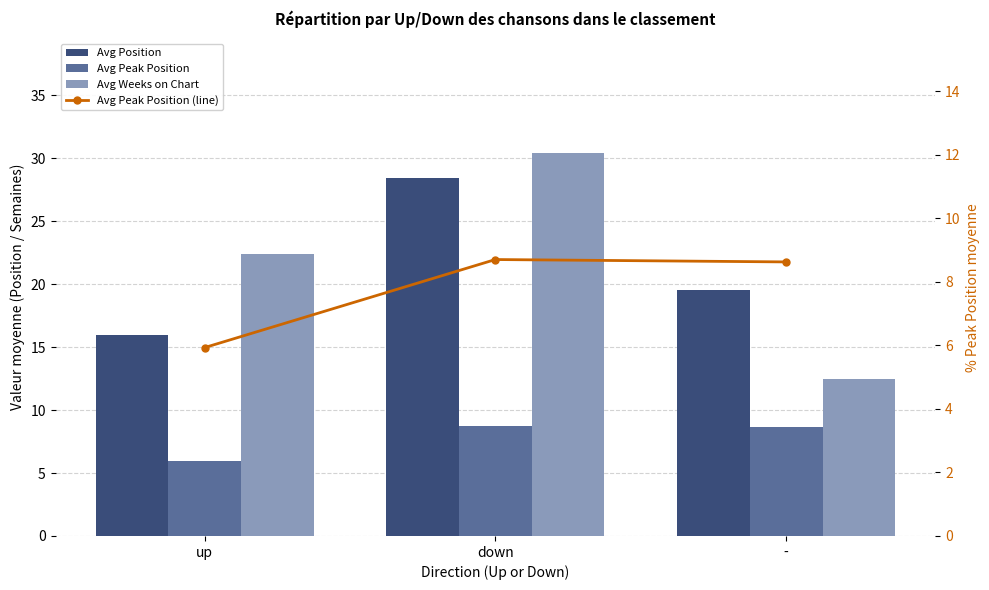

The Avg Weeks on Chart series shows 30.4 at down. True or false?

True